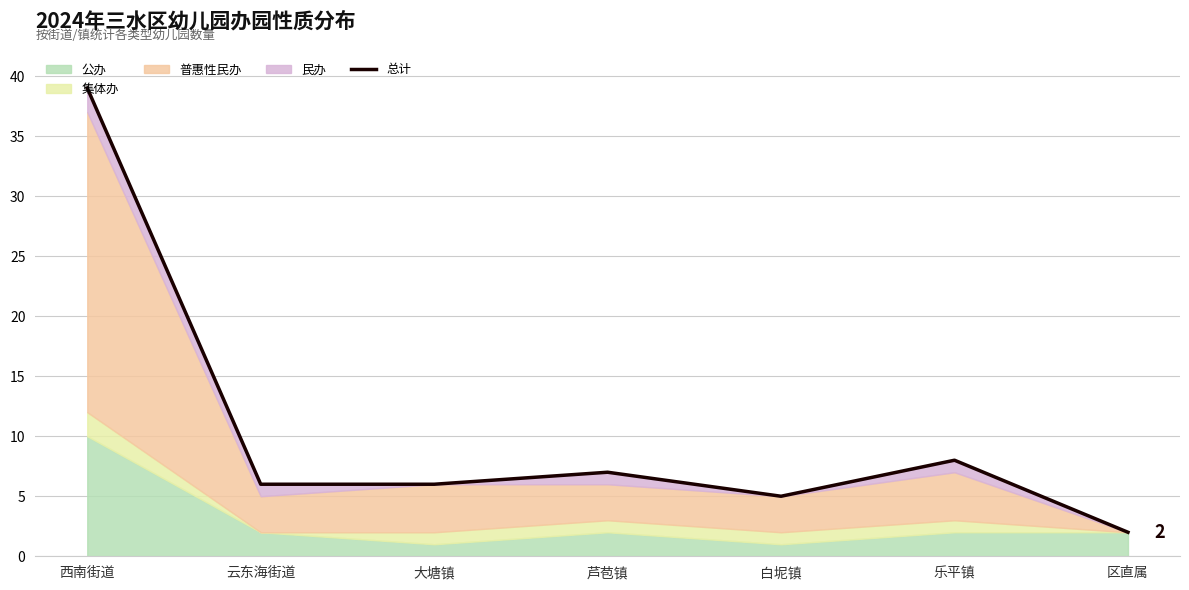

Reading left to right, list all the values displayed in this chart.

39	6	6	7	5	8	2